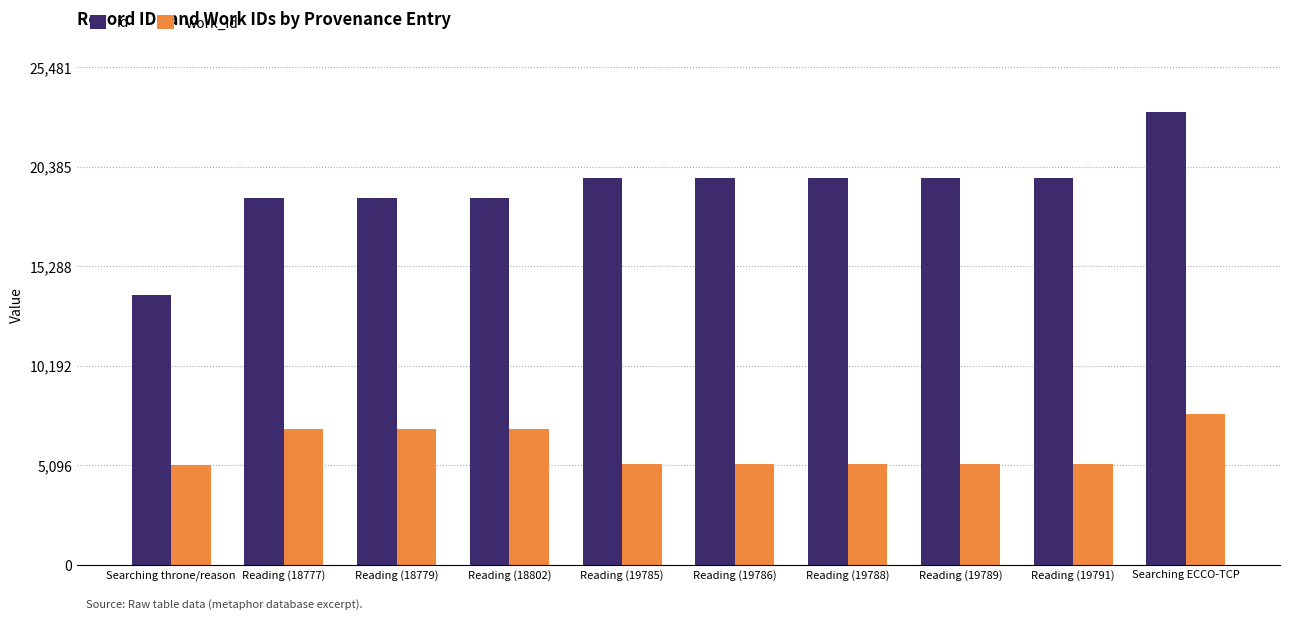

Is it true that id equals 34048 at Reading (19785)?

False